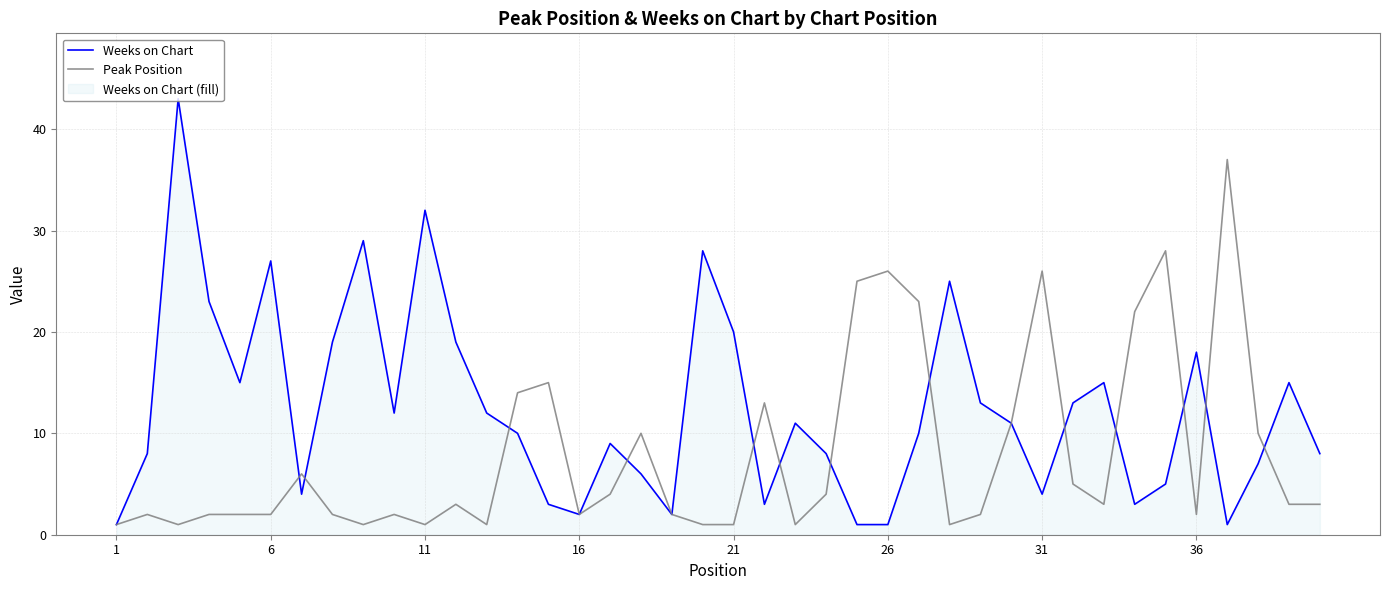

Which series has the largest range (max minus min)?

Weeks on Chart